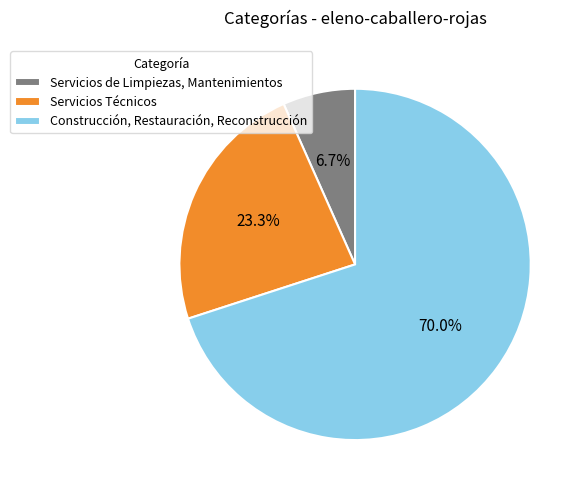

How much of the chart is everything except Construcción, Restauración, Reconstrucción?

30.0%